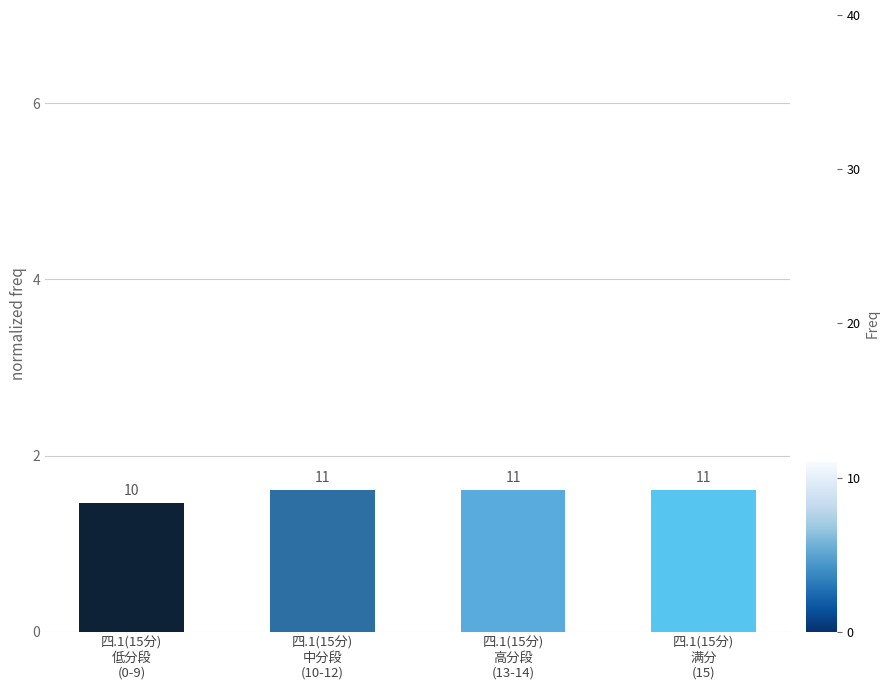

List the labels in order of value, smallest first.

四.1(15分)
低分段
(0-9), 四.1(15分)
中分段
(10-12), 四.1(15分)
高分段
(13-14), 四.1(15分)
满分
(15)